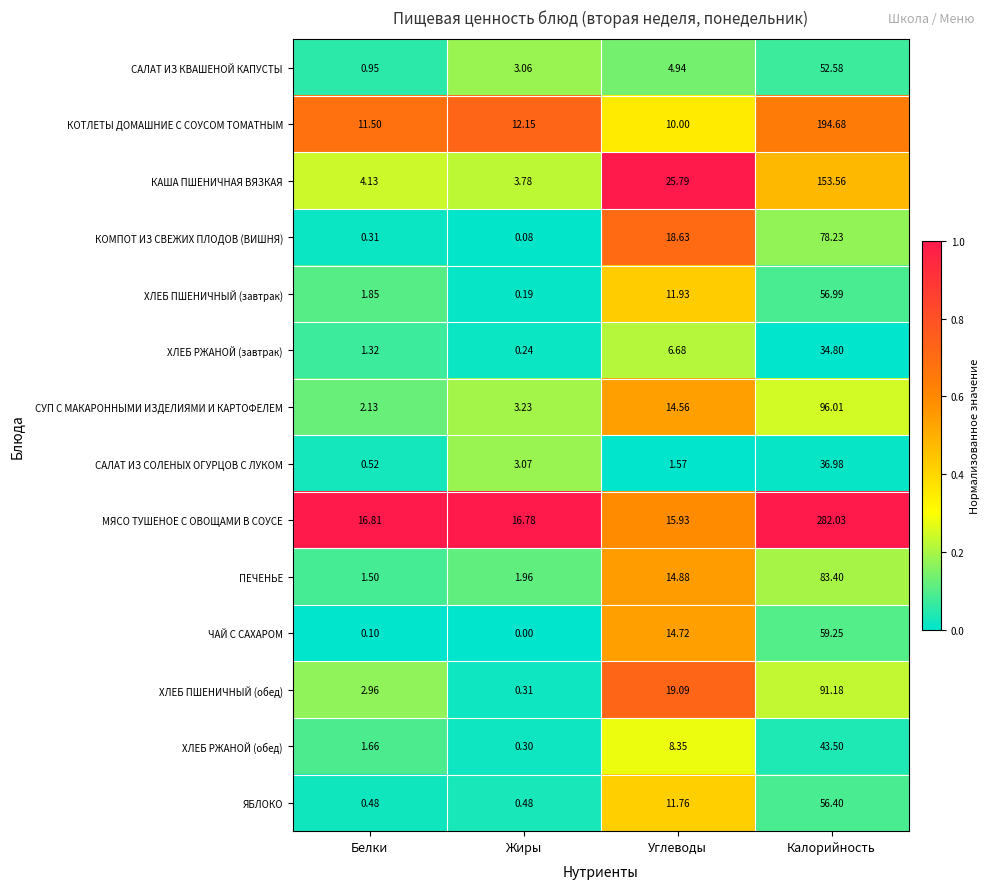

Which series has the largest range (max minus min)?

МЯСО ТУШЕНОЕ С ОВОЩАМИ В СОУСЕ